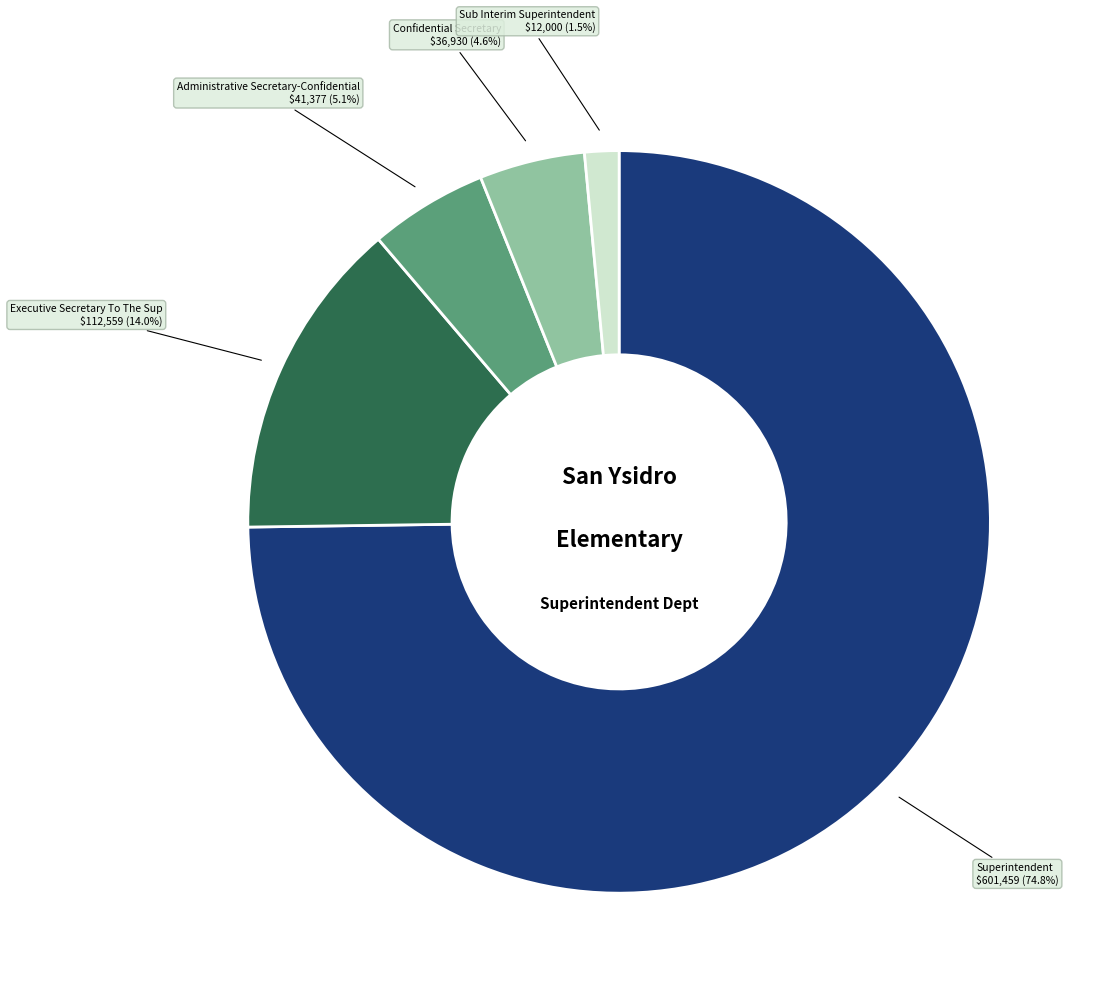

Does any single category account for the majority?

Yes